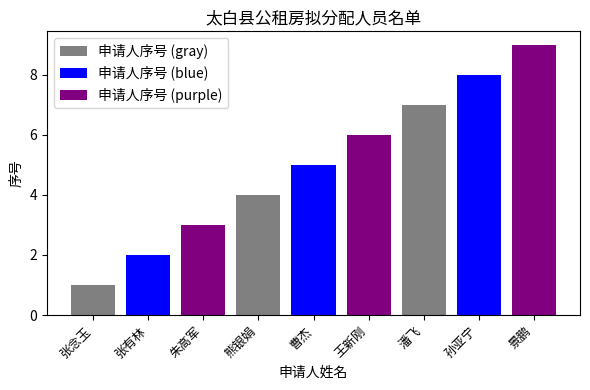

Reading left to right, extract all data points from this chart.

1	2	3	4	5	6	7	8	9